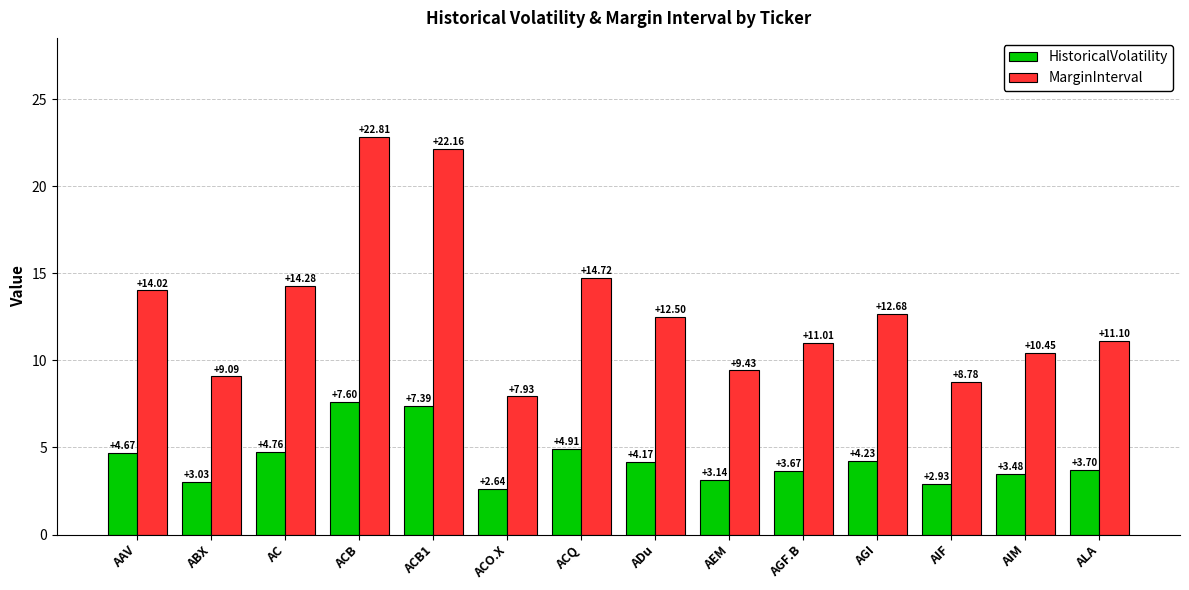

What is the maximum value shown in the chart?

22.8